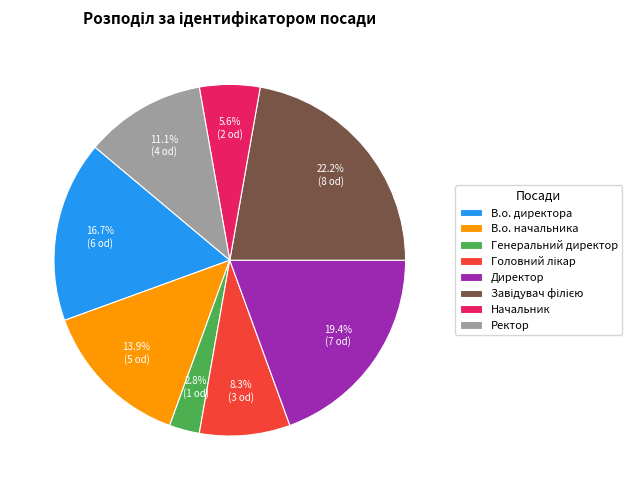

Is there any slice that represents more than half of the pie?

No